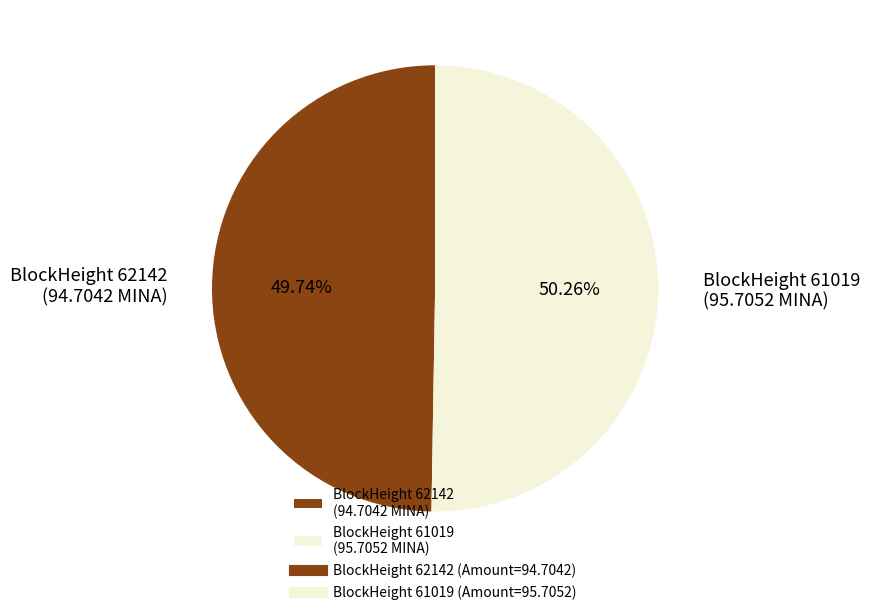

Between BlockHeight 61019 and BlockHeight 62142, which is larger?

BlockHeight 61019